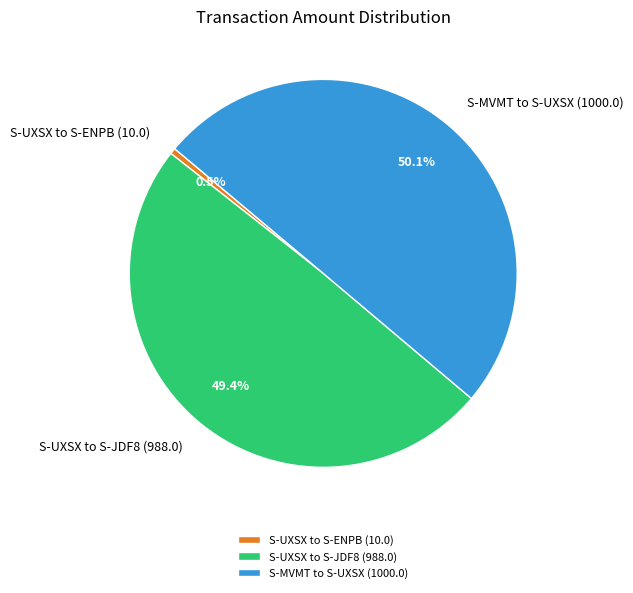

Which category has the biggest portion of the pie?

S-MVMT to S-UXSX (1000.0)